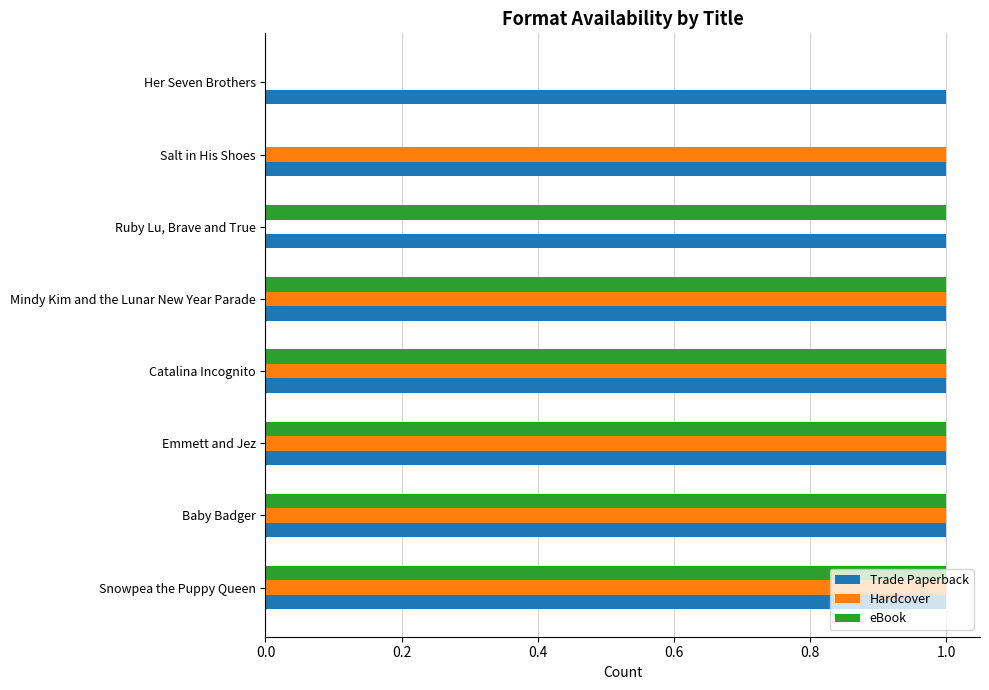

What is the total value across all series at Mindy Kim and the Lunar New Year Parade?

3